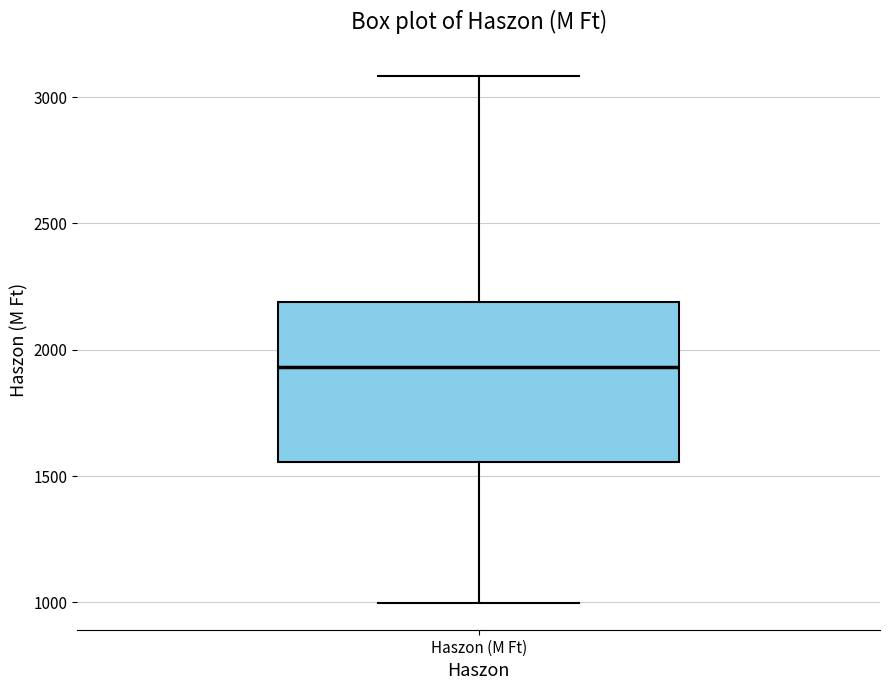

Transcribe this box plot: give where the median line is, the range the box spans, and where the two whiskers end, as read against the y-axis. The values are not printed on the chart, so give them approximately, as read against the axis.

median 1950, box 1550 to 2200, whiskers 1000 to 3100